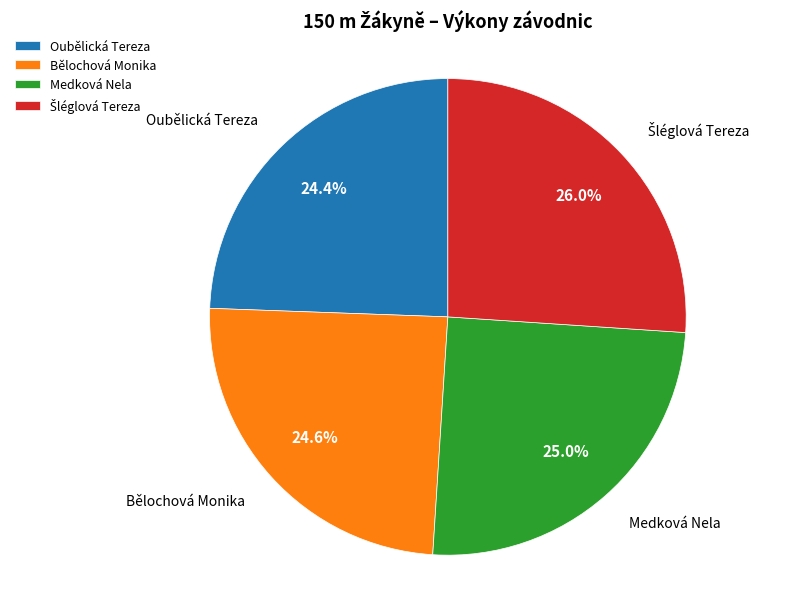

Is there a majority slice in this chart?

No